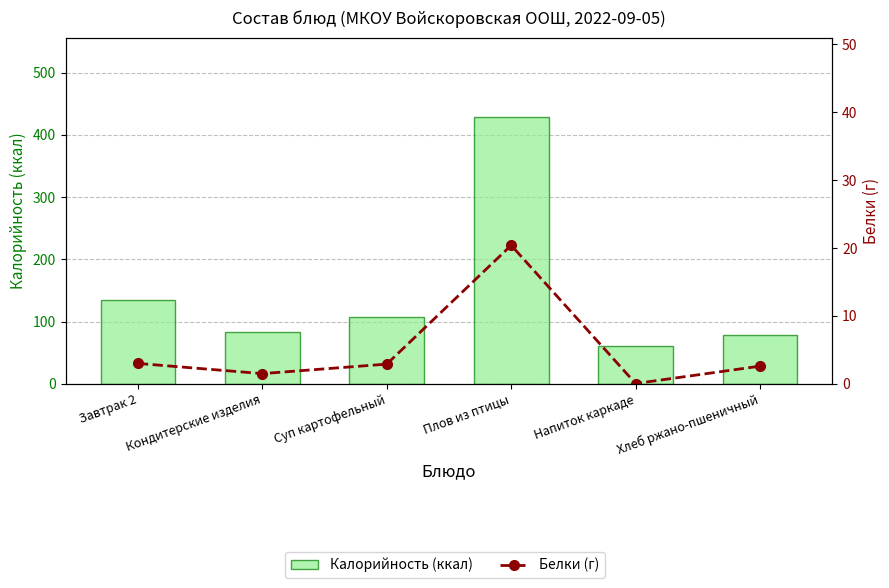

What is the label of the 6th bar from the left?

Хлеб ржано-пшеничный